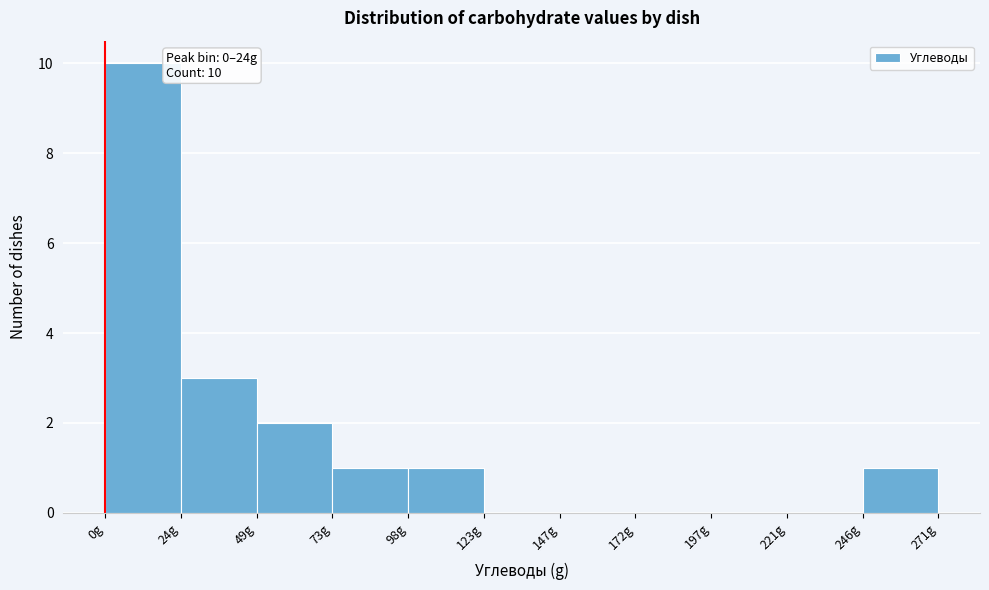

Over which range of the x-axis is the bar tallest?

0 to 25